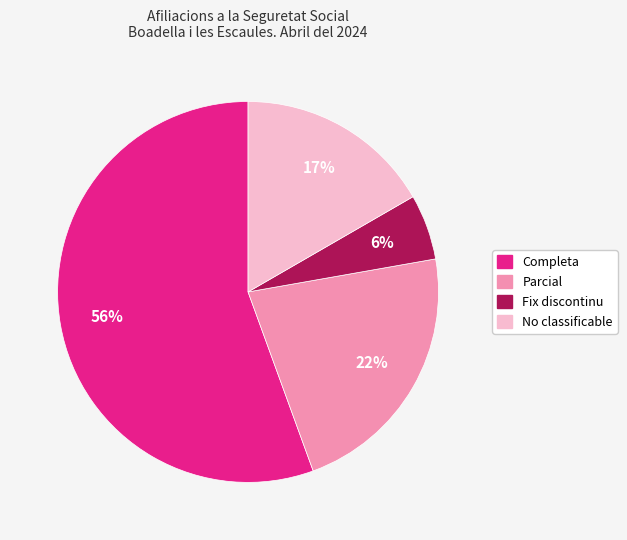

Combined, do Parcial and Completa account for over 50%?

Yes